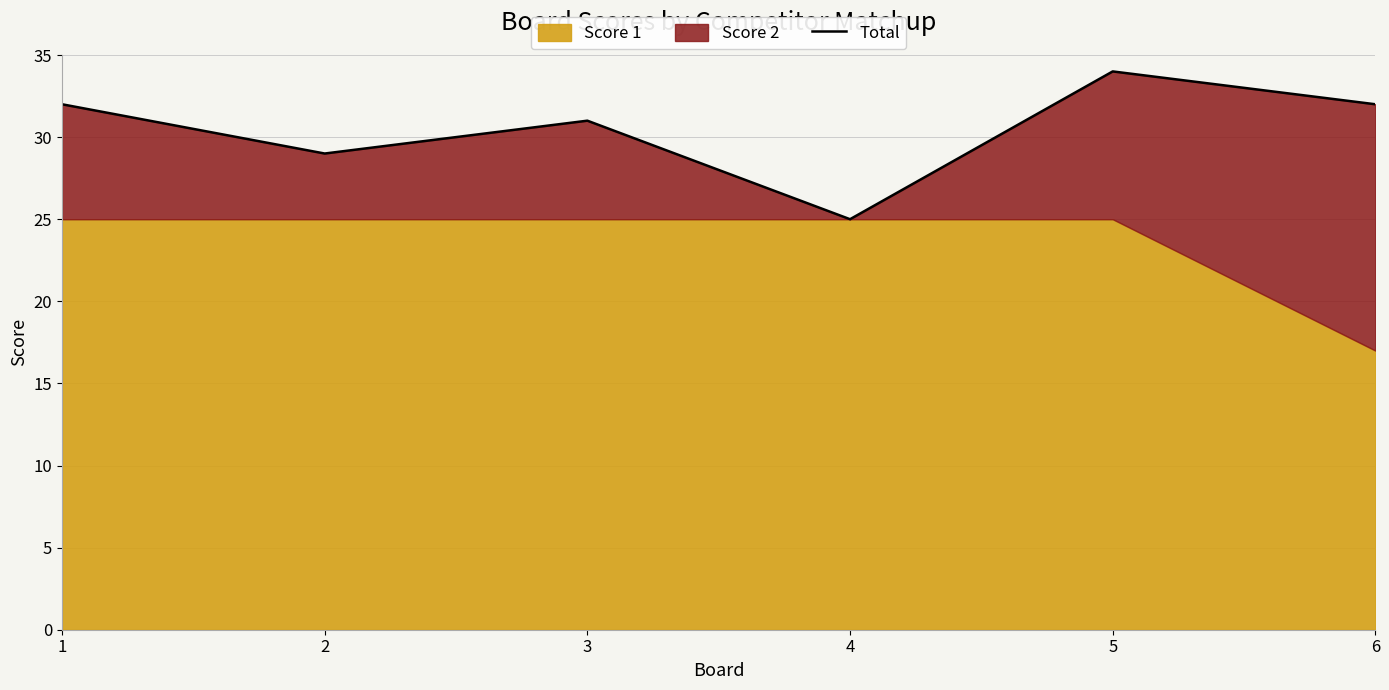

Reading right to left, extract all data points from this chart.

32	34	25	31	29	32